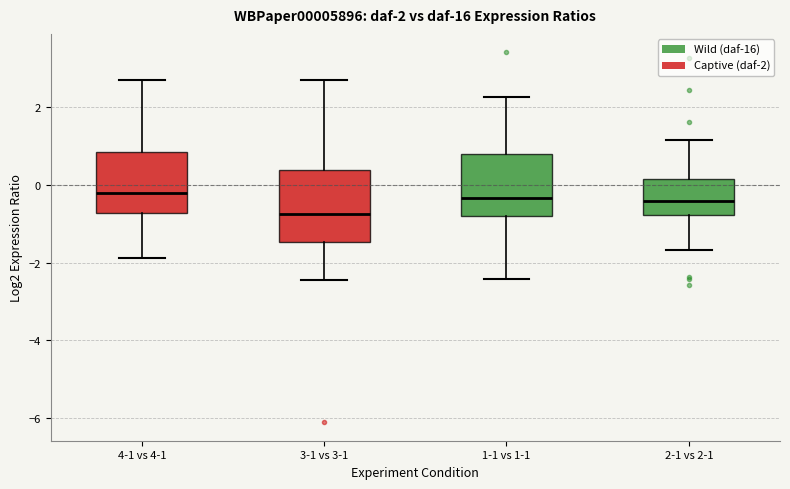

Comparing the boxes themselves (not the whiskers), which one is the tallest?

3-1 vs 3-1